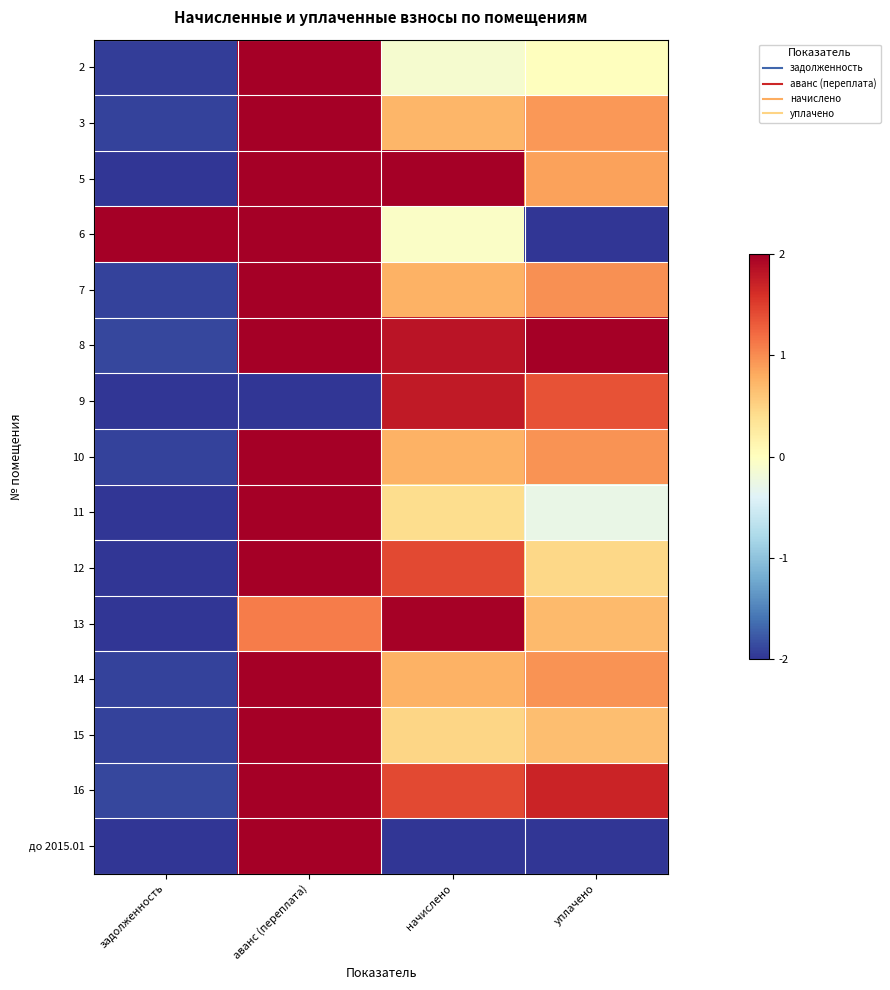

What is the greatest value displayed?

2.0